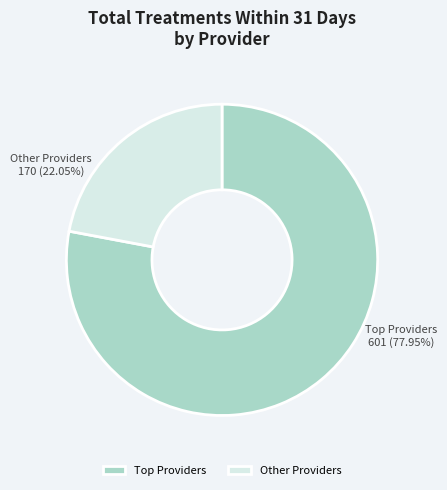

What is the smallest slice in the pie chart?

Other Providers